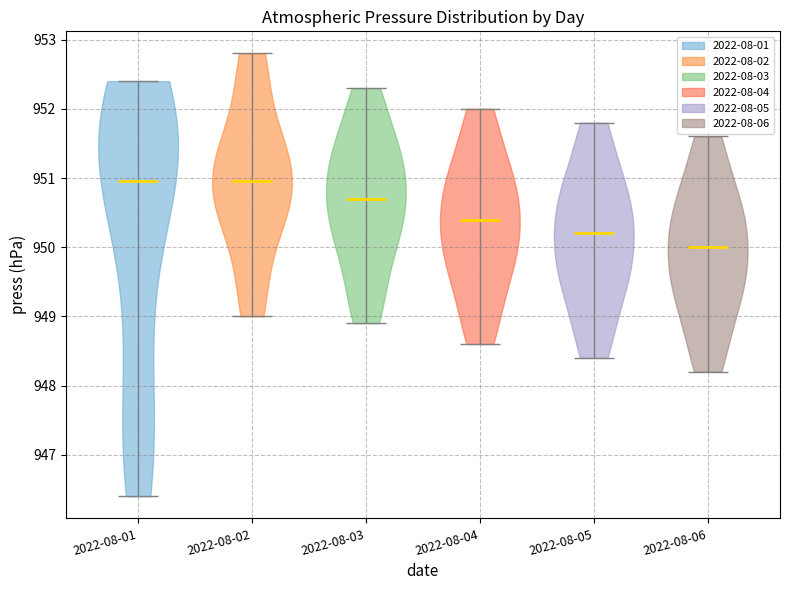

Reading left to right, read every violin against the y-axis: where its median line is, and the lowest and highest points it reaches. The values are not printed on the chart, so give them approximately, as read against the axis.

2022-08-01: median line 951.0, lowest point 946.4, highest point 952.4
2022-08-02: median line 951.0, lowest point 949.0, highest point 952.8
2022-08-03: median line 950.7, lowest point 948.9, highest point 952.3
2022-08-04: median line 950.4, lowest point 948.6, highest point 952.0
2022-08-05: median line 950.2, lowest point 948.4, highest point 951.8
2022-08-06: median line 950.0, lowest point 948.2, highest point 951.6